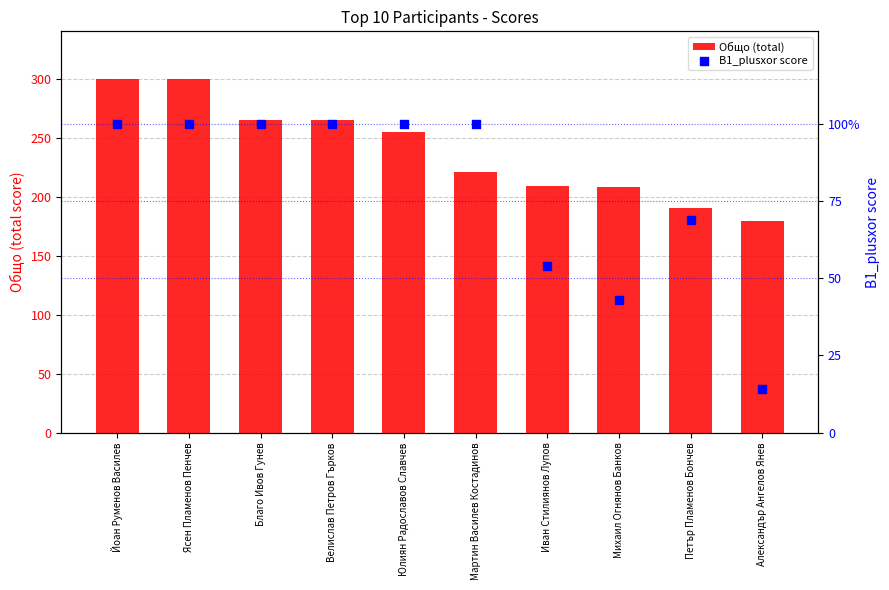

What is the total value across all series at Юлиян Радославов Славчев?

355